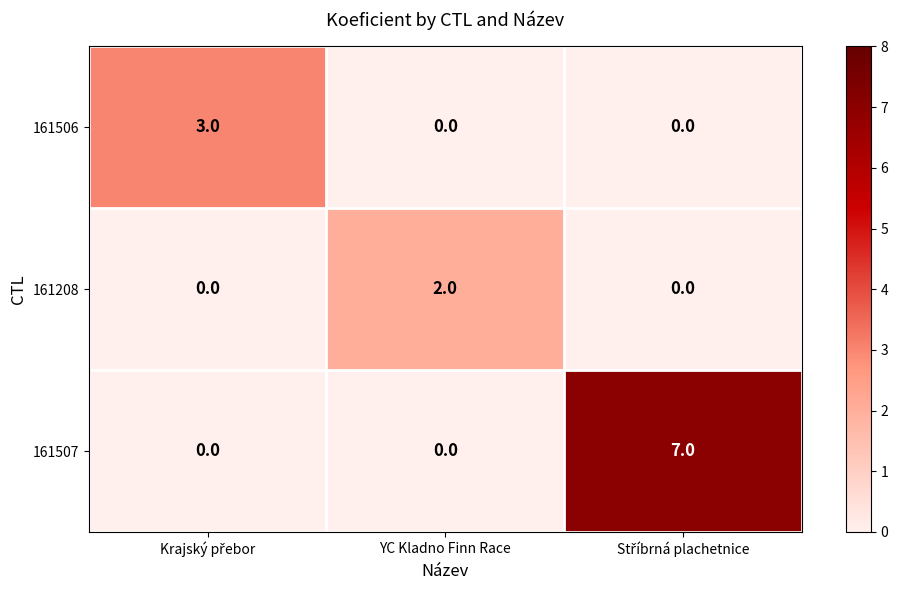

What is the total value across all series at YC Kladno Finn Race?

2